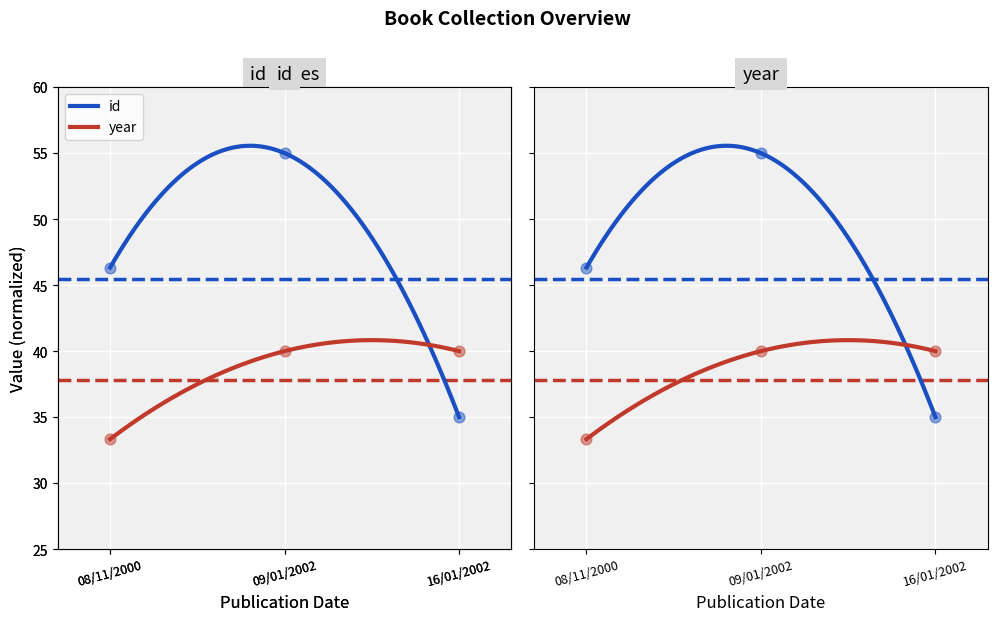

At how many categories does at least one series exceed 48?

1